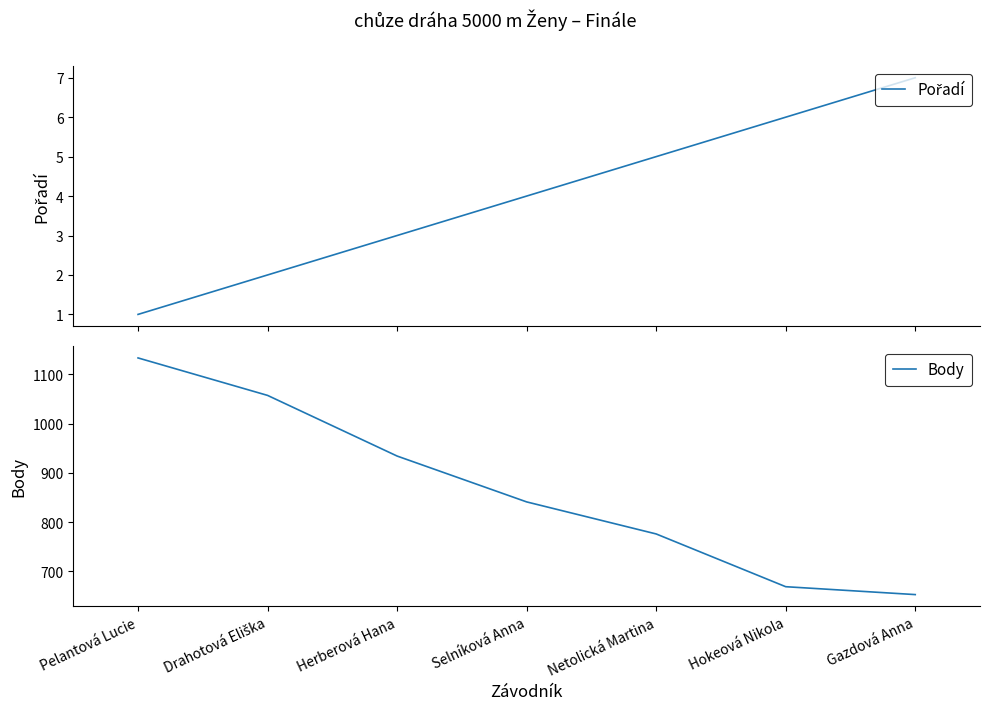

Reading left to right, list all the values displayed in this chart.

Pořadí: Pelantová Lucie=1	Drahotová Eliška=2	Herberová Hana=3	Selníková Anna=4	Netolická Martina=5	Hokeová Nikola=6	Gazdová Anna=7
Body: Pelantová Lucie=1133	Drahotová Eliška=1057	Herberová Hana=934	Selníková Anna=841	Netolická Martina=776	Hokeová Nikola=669	Gazdová Anna=653